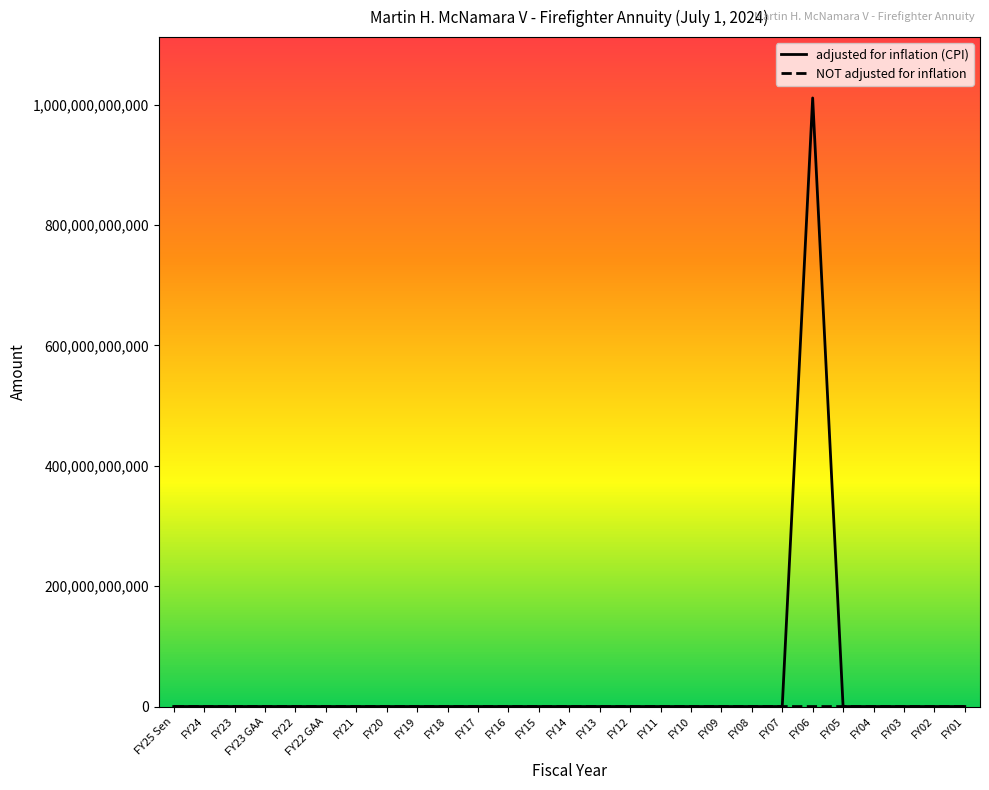

Which category has the highest value in the adjusted for inflation (CPI) series?

FY06